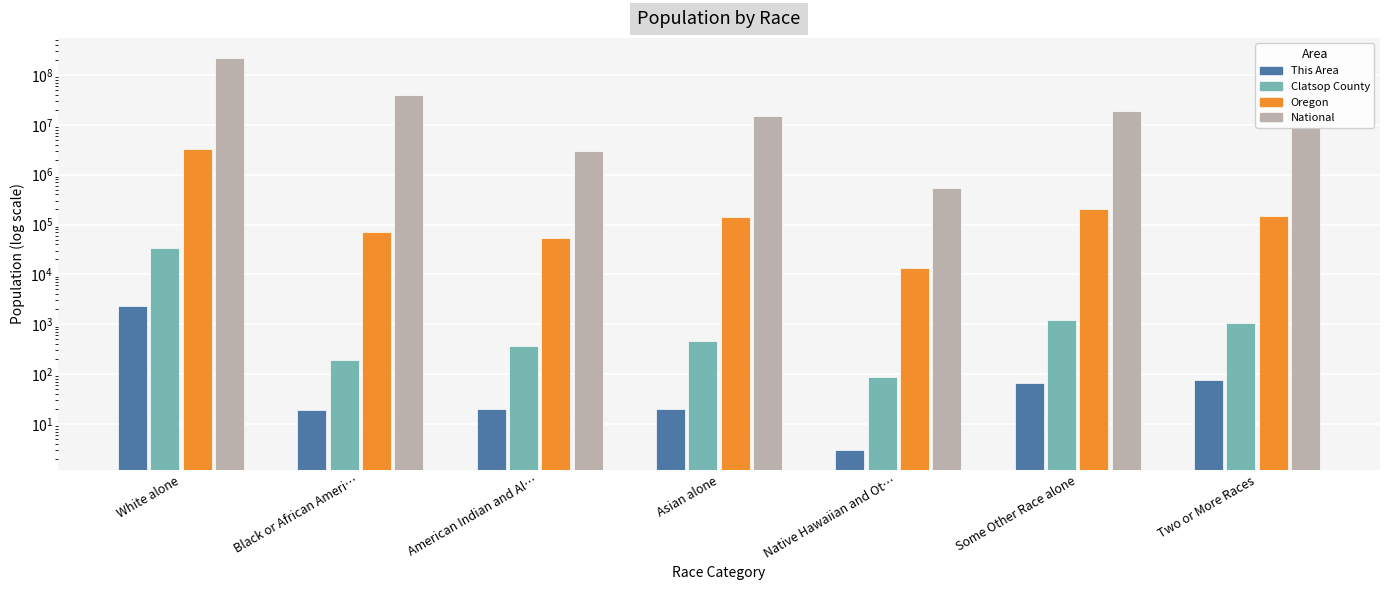

What is the lowest value of the Oregon series?

13404